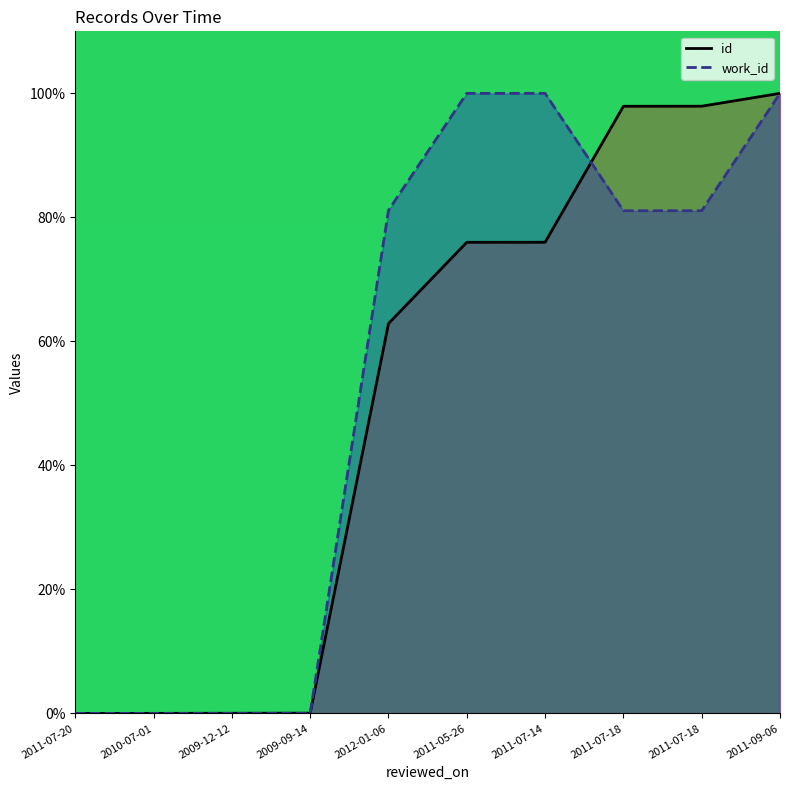

What is the difference between the maximum and minimum values in the work_id series?

100.0